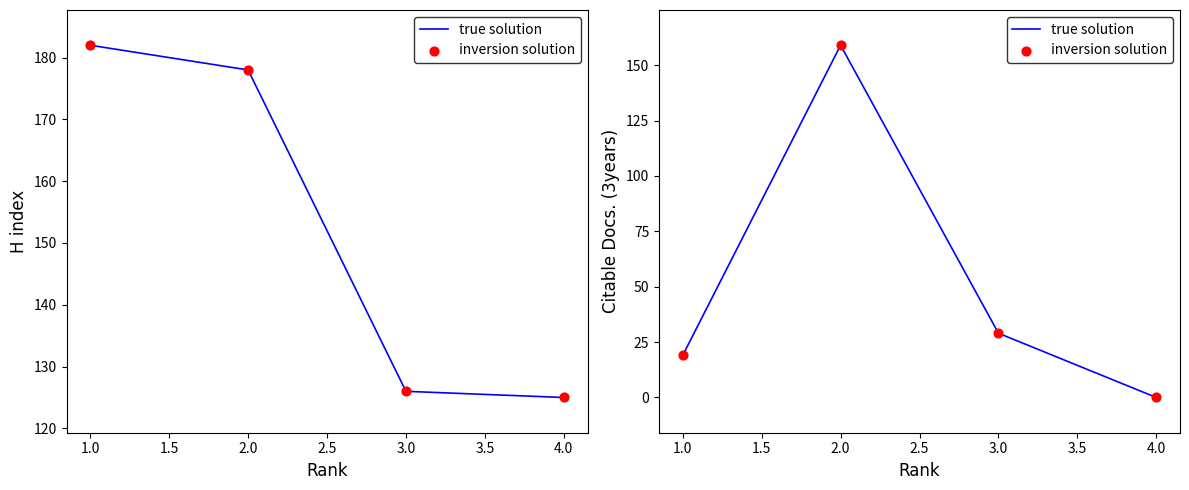

Which series contains the lowest Y value?

true solution